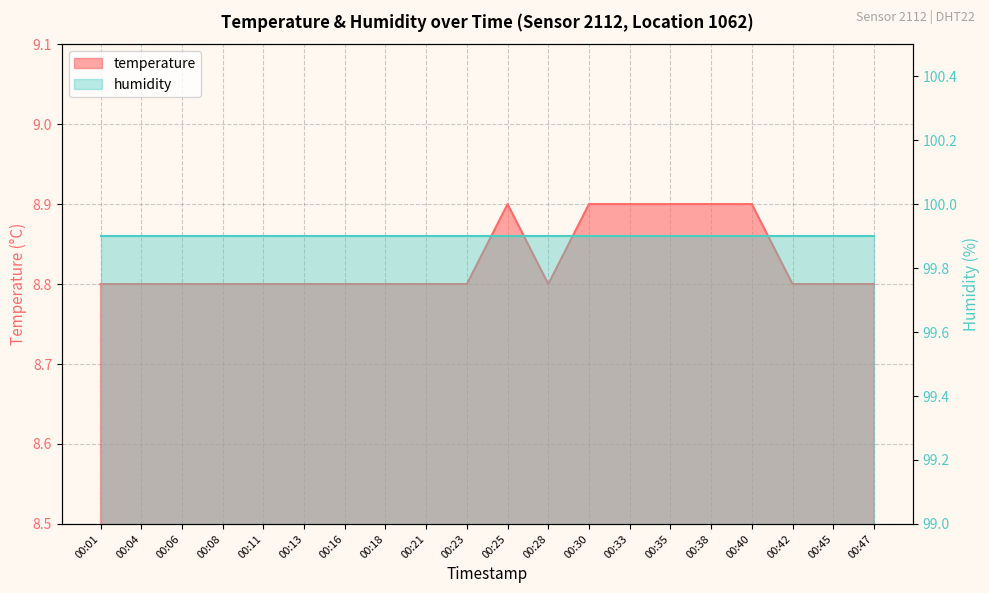

What is the difference between the second highest and second lowest values?

0.1